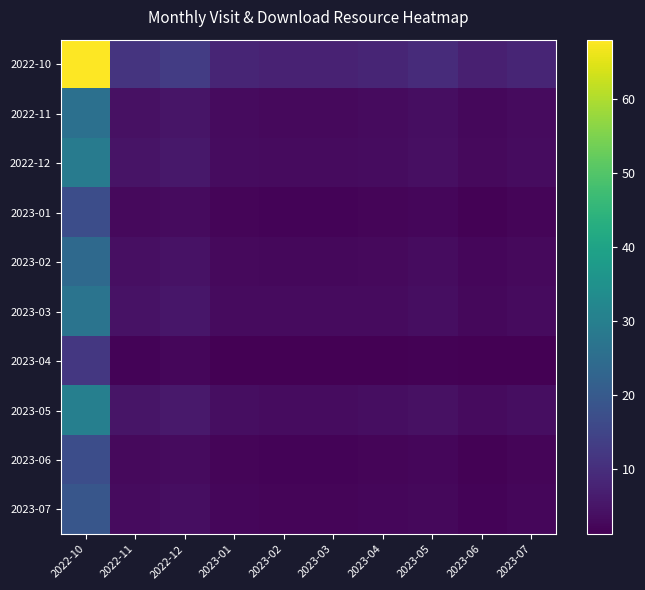

What is the spread (max minus min) of values at 2022-12?

10.7